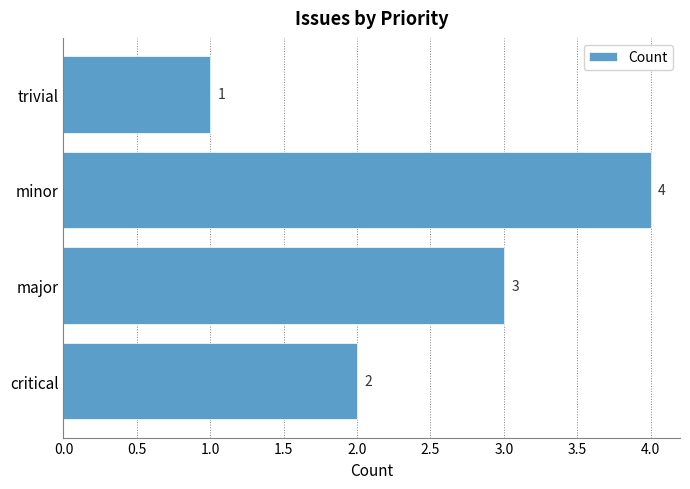

What is the sum of all values?

10